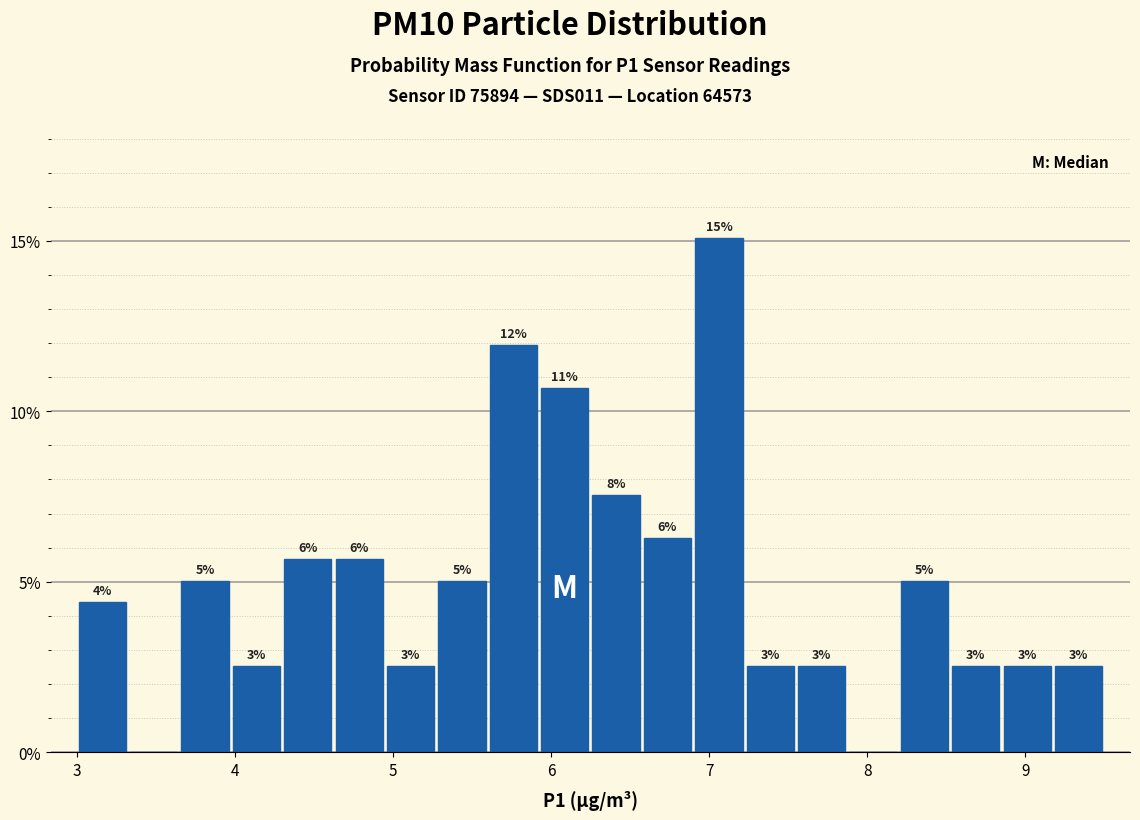

Read against the x-axis, roughly where is the centre of the tallest bar?

7.1